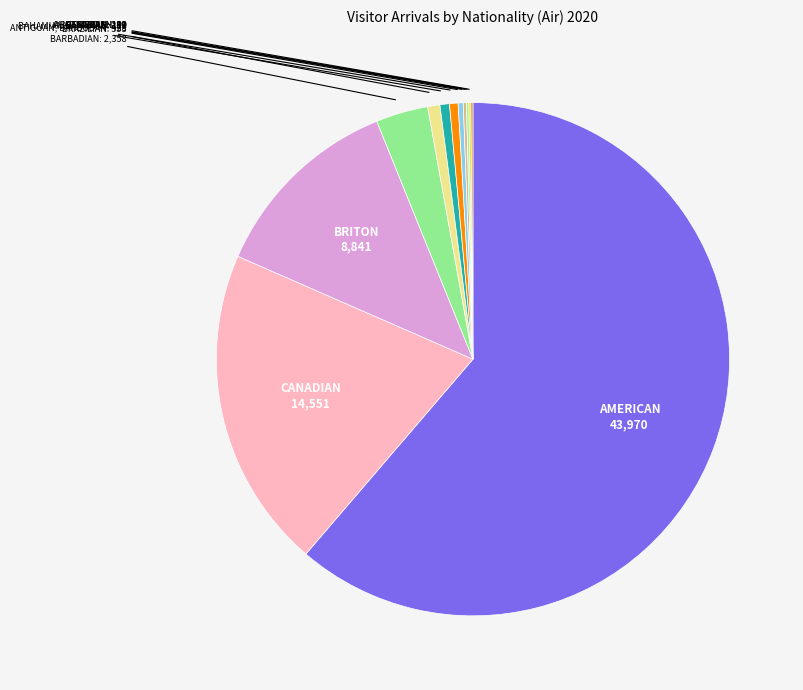

Rank the categories by value from lowest to highest.

ARGENTINIAN, BRITISH, BELIZEAN, AUSTRIAN, AUSTRALIAN, BAHAMIAN BAHAMAS, ANTIGUAN, BARBUDAN, BRAZILIAN, BARBADIAN, BRITON, CANADIAN, AMERICAN